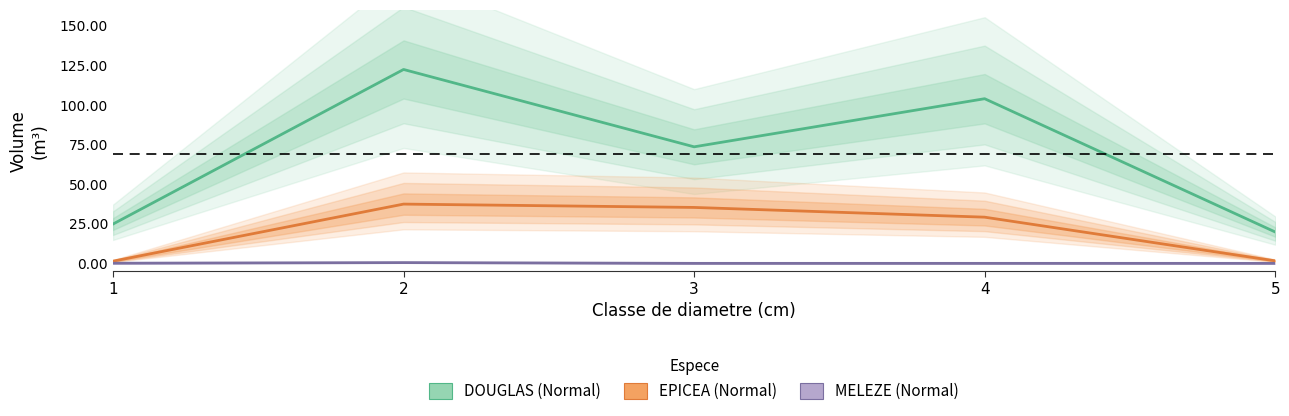

Which has a higher value, 3 or 5?

3